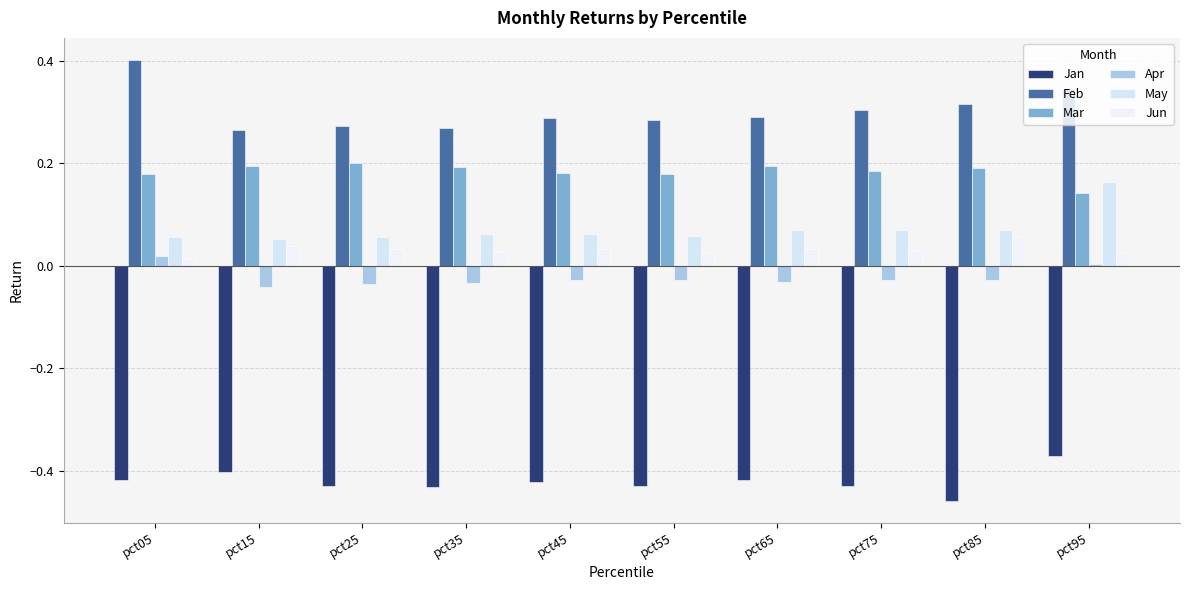

At how many categories does at least one series exceed 0?

10